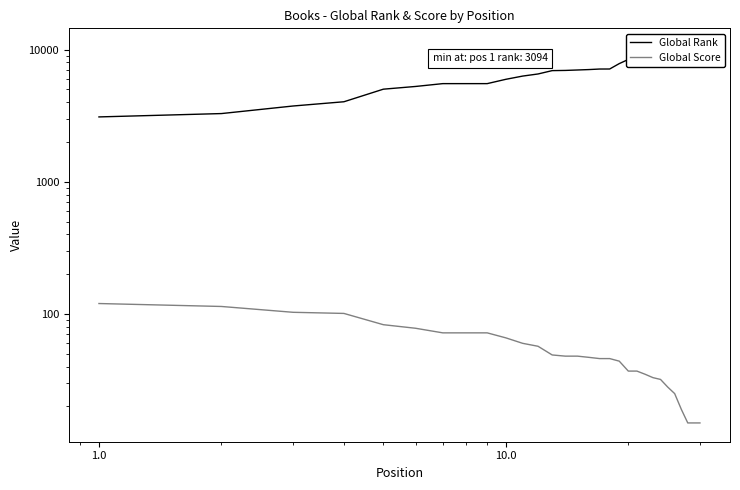

What is the maximum value shown in the chart?

10433